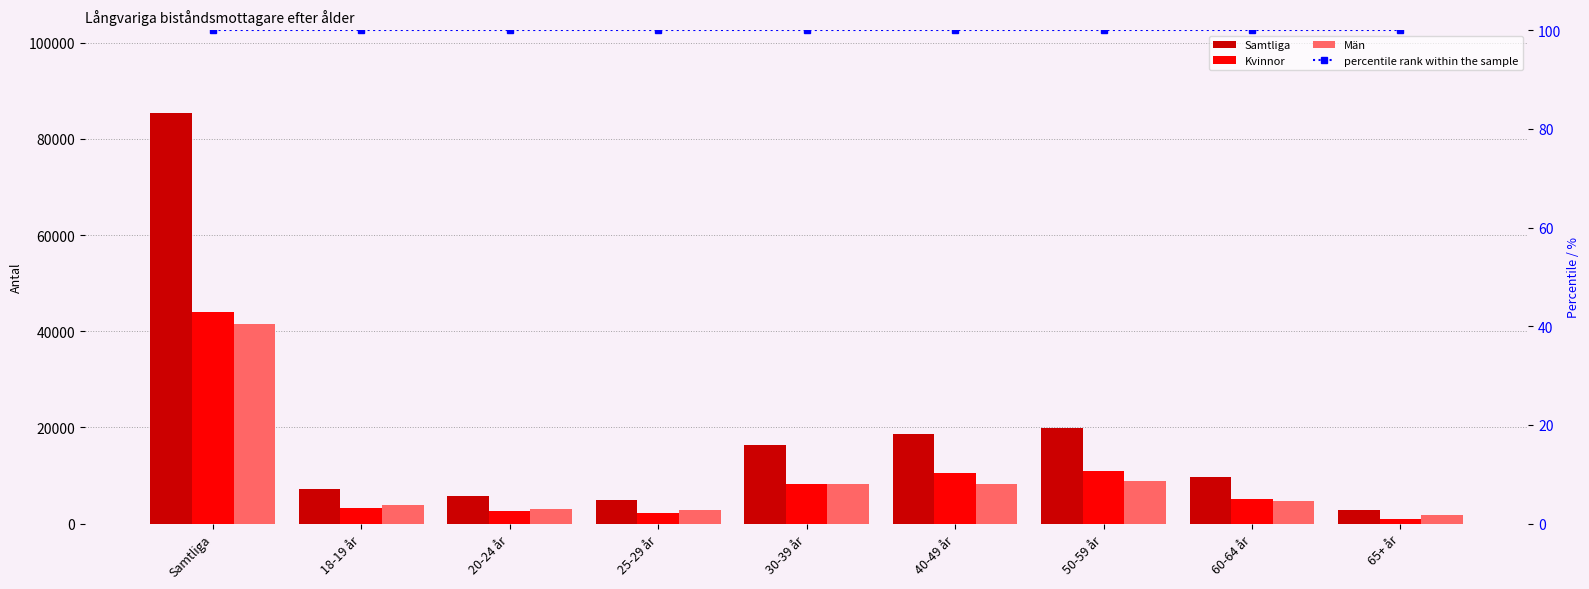

Which series has the widest spread of values?

Samtliga